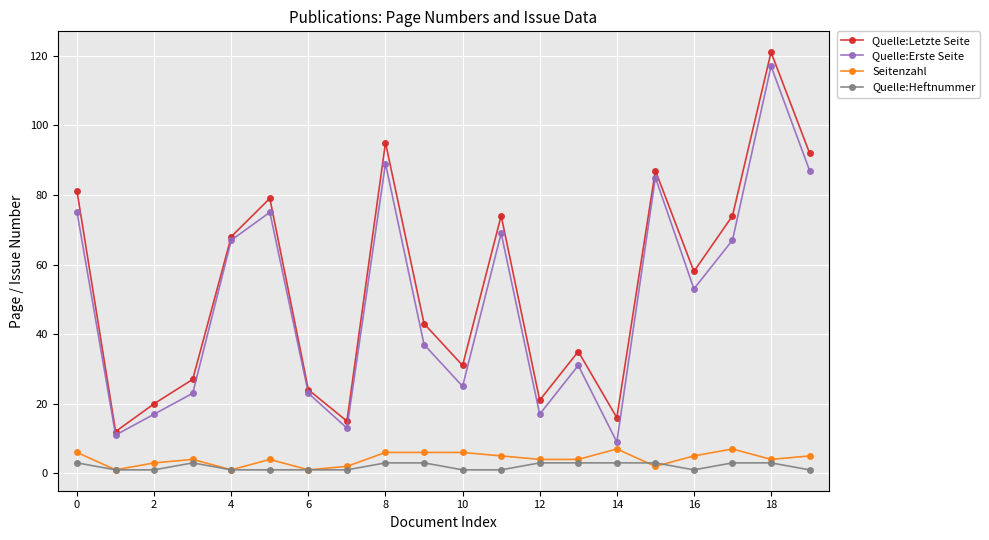

True or false: Quelle:Letzte Seite and Quelle:Heftnummer intersect in this chart.

False